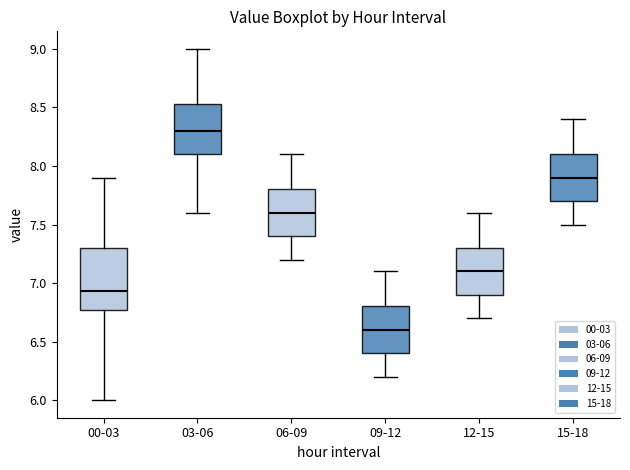

Where does the upper whisker of the box for 06-09 end on the y-axis? The values are not printed on the chart, so give them approximately, as read against the axis.

8.10